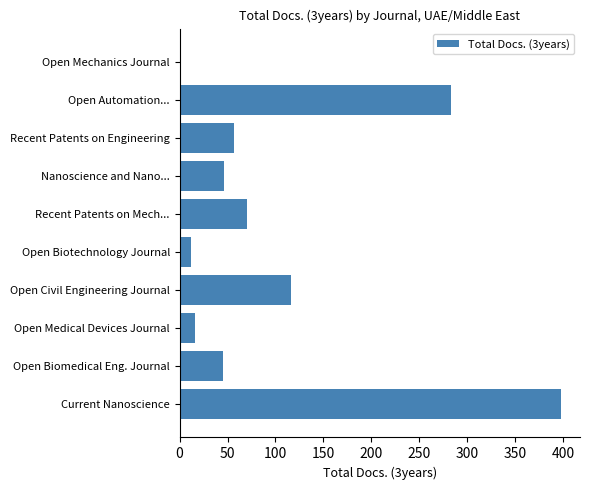

What is the average value?

104